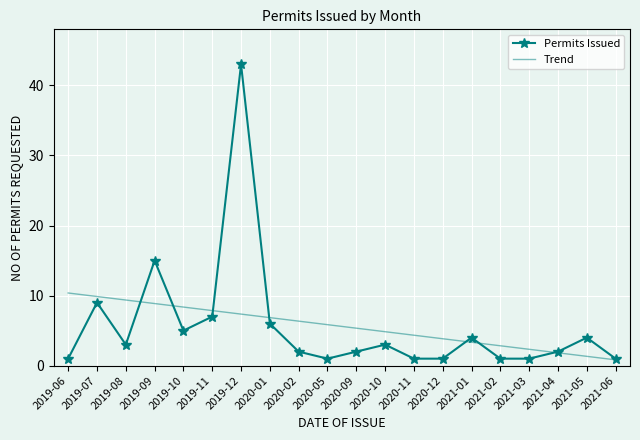

What is the maximum value shown in the chart?

43.0